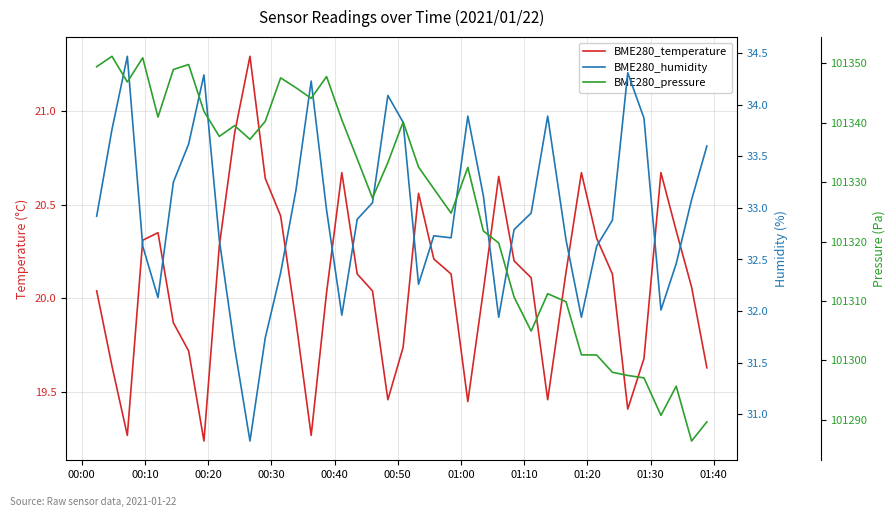

How many interior local peaks does the BME280_temperature series have?

7